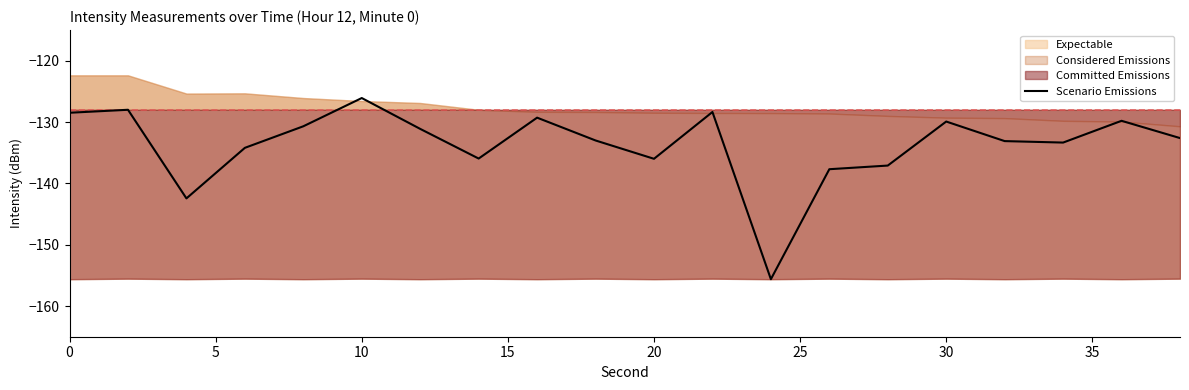

Does the chart have visible grid lines?

No